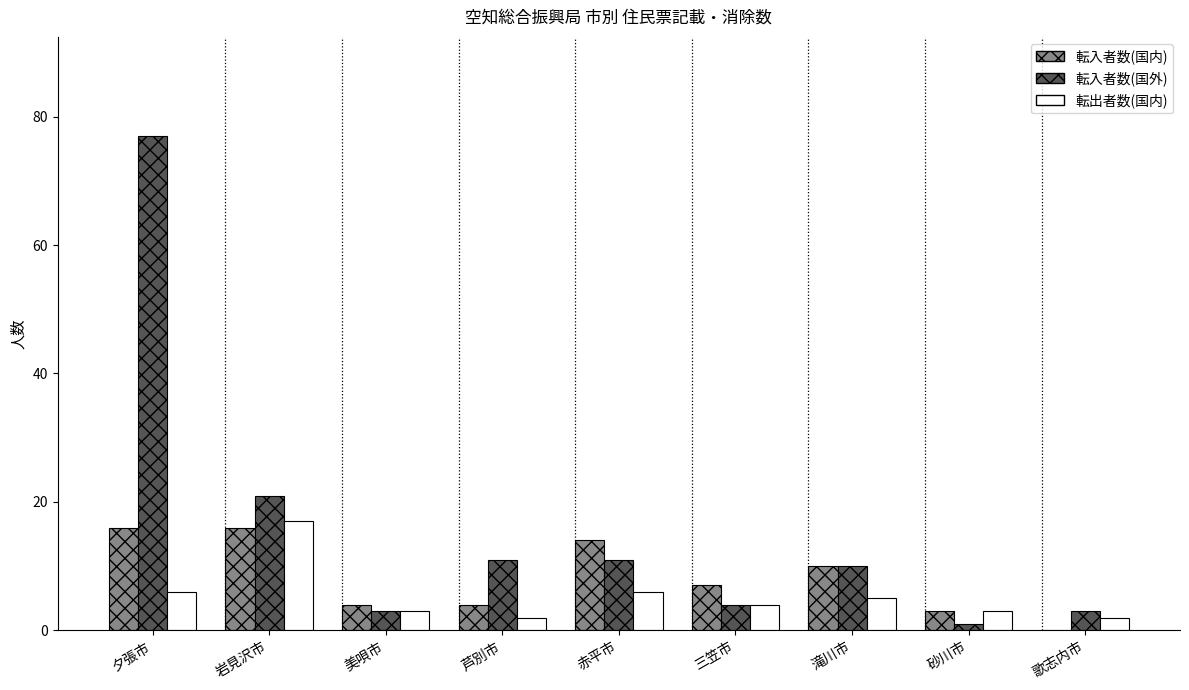

The value of 転出者数(国内) at 三笠市 is 4. True or false?

True